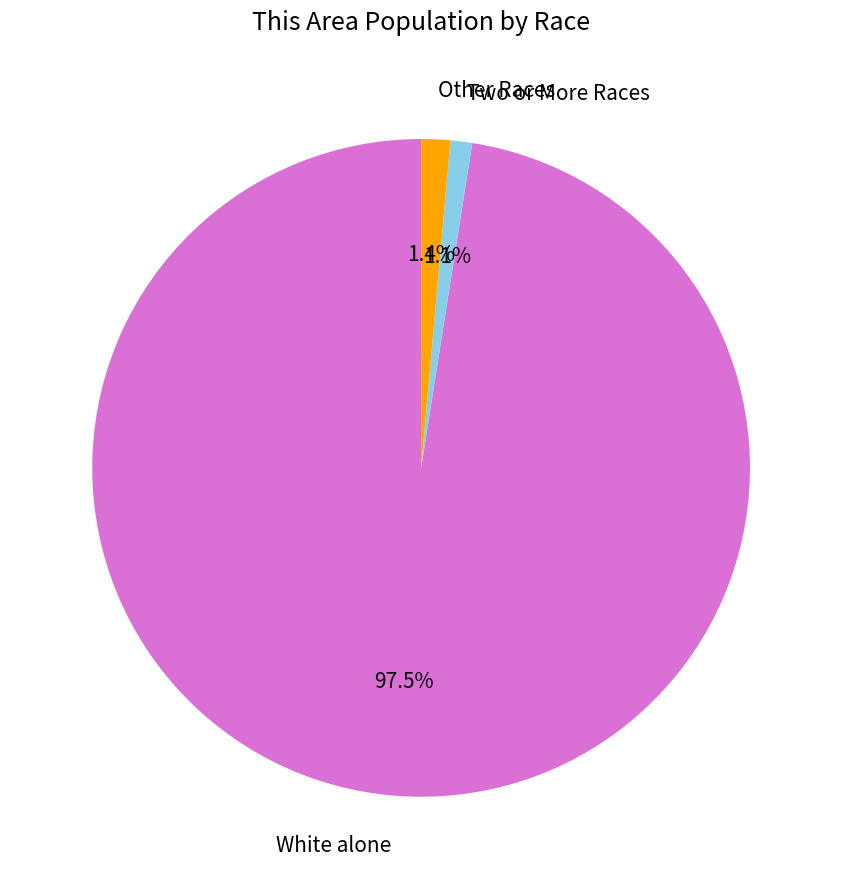

Is there a majority slice in this chart?

Yes